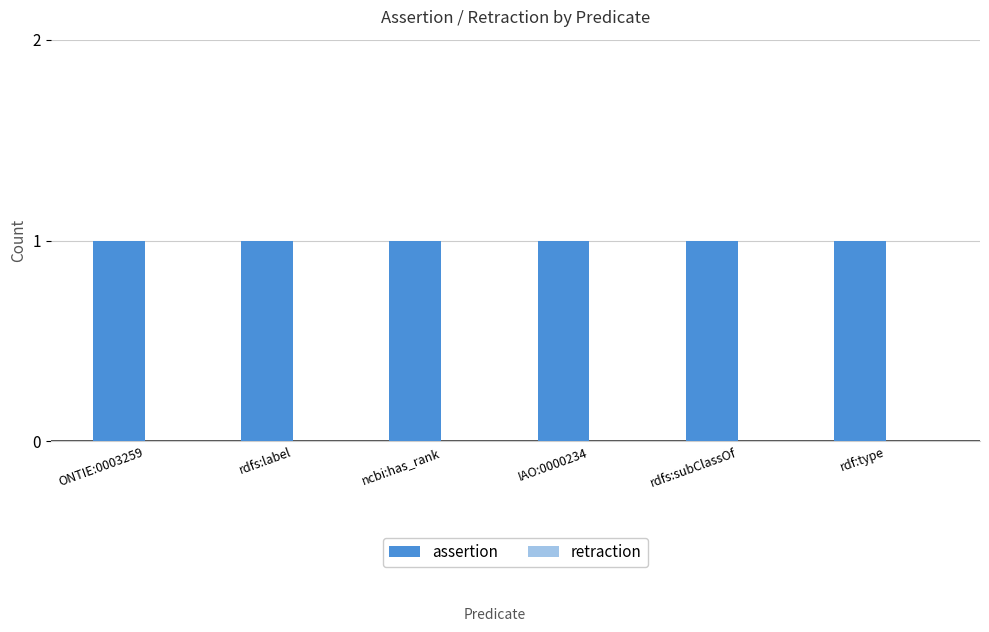

What is the value of the assertion bar at the 4th from the left?

1